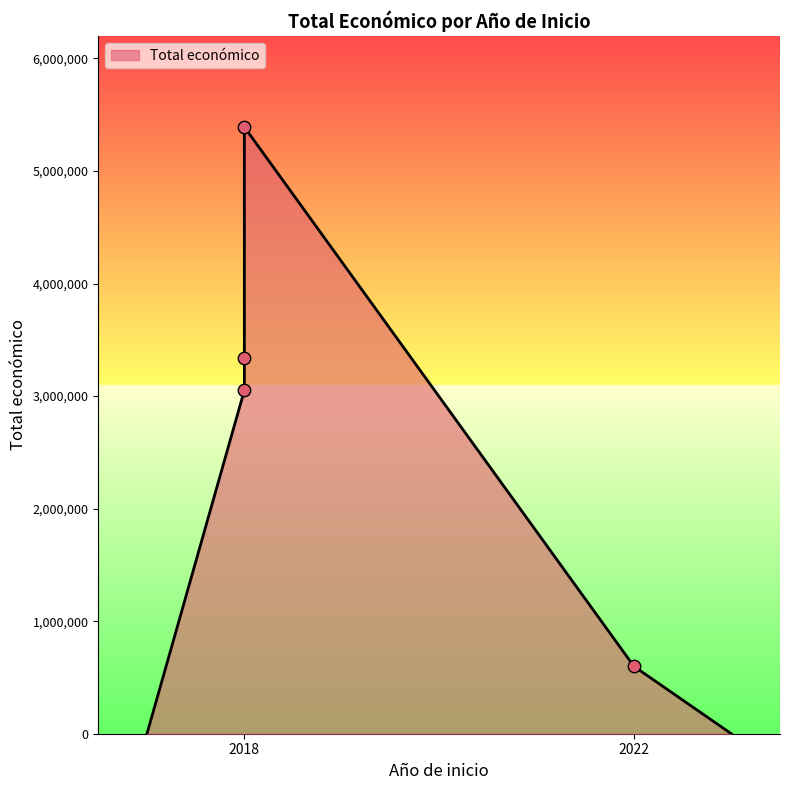

Which has a higher value, 2022 or 2018?

2018